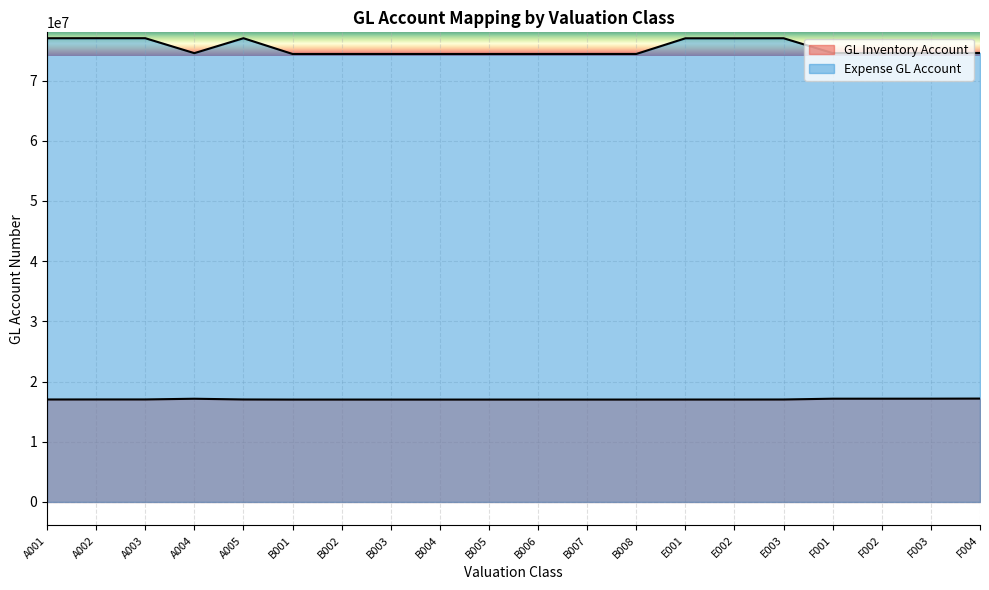

How many interior local valleys does the GL Inventory Account series have?

2